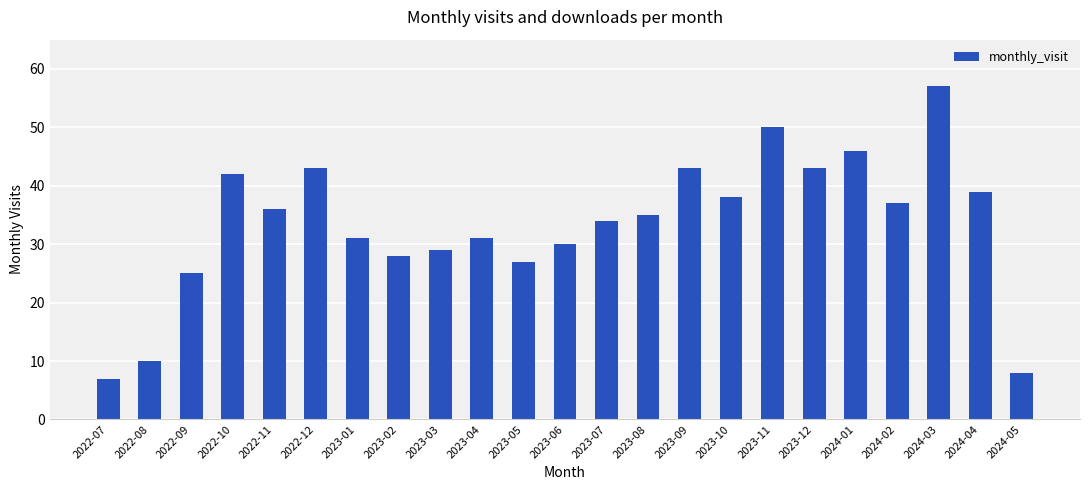

Are the bars horizontal?

No